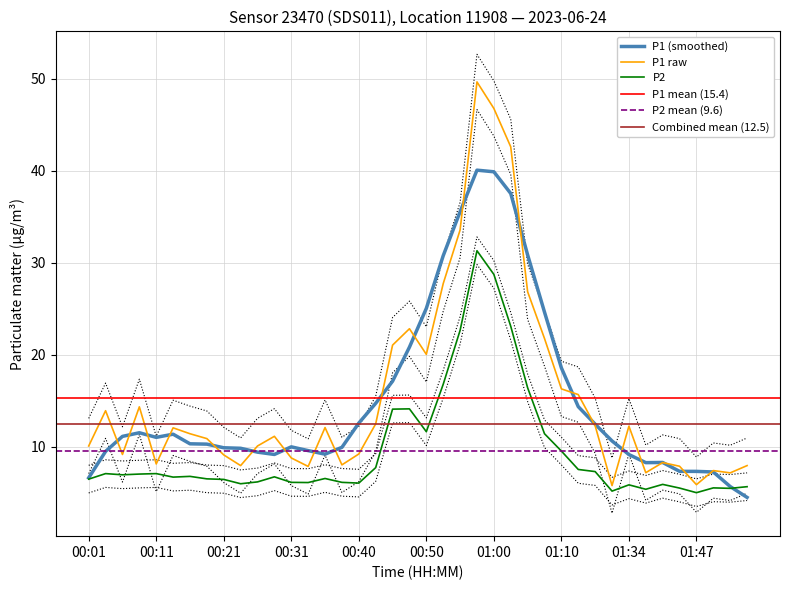

Between 01:12 and 01:26, which is larger?

01:12